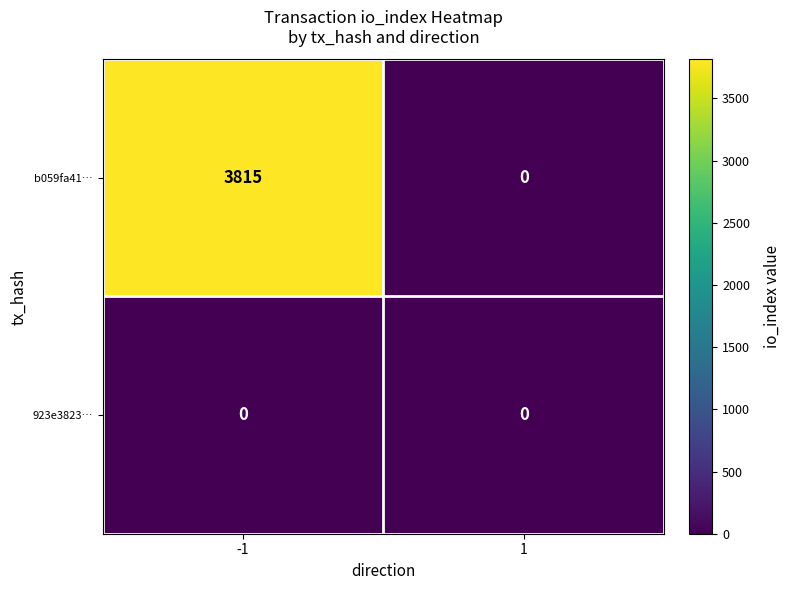

Between -1 and 1, which series saw the biggest shift?

b059fa41…